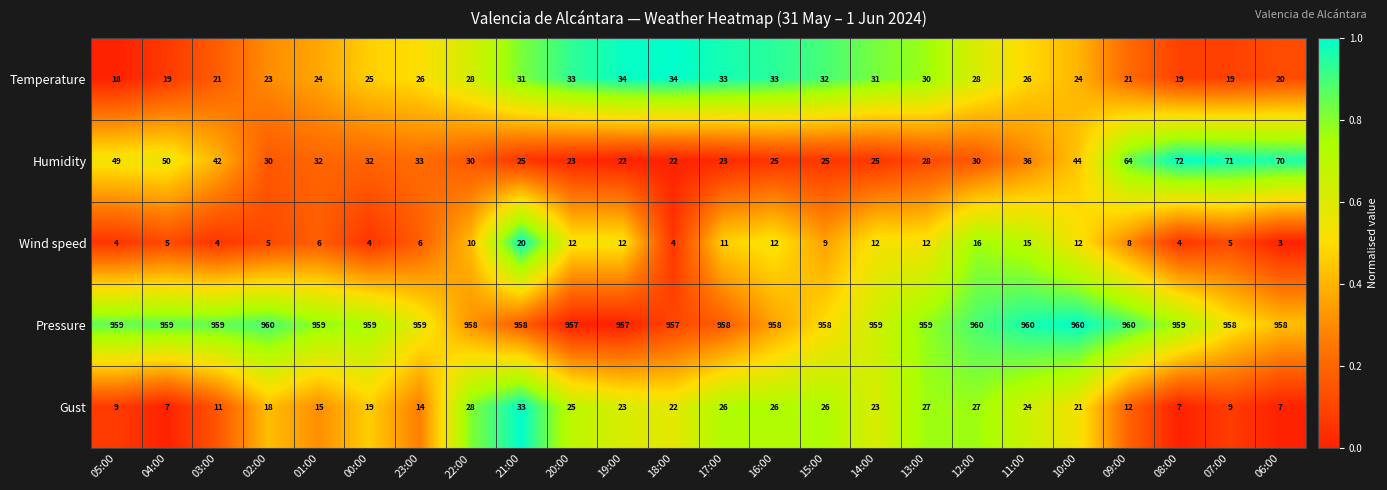

True or false: Gust has a value of 27 at 12:00.

True